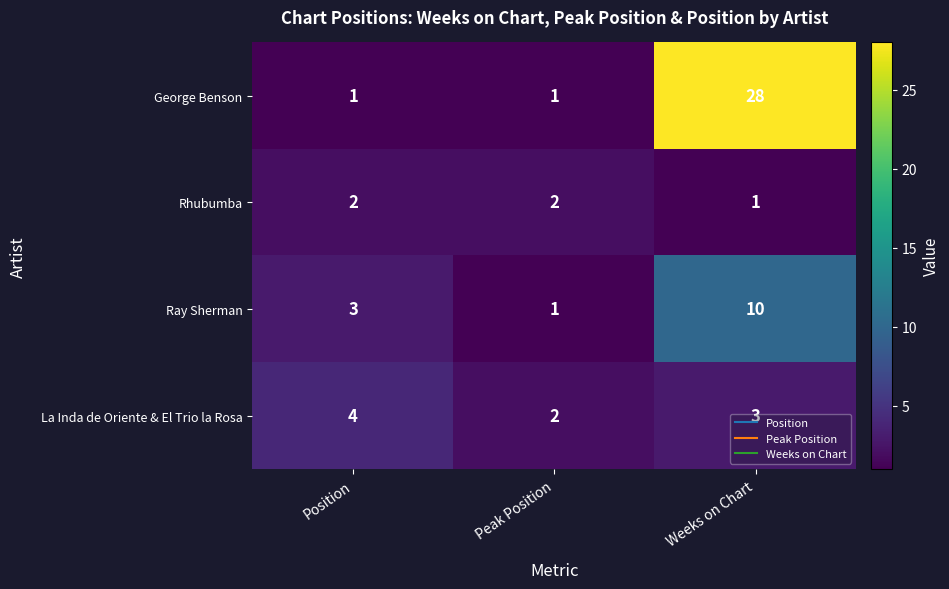

Which category has the highest value in the La Inda de Oriente & El Trio la Rosa series?

Position